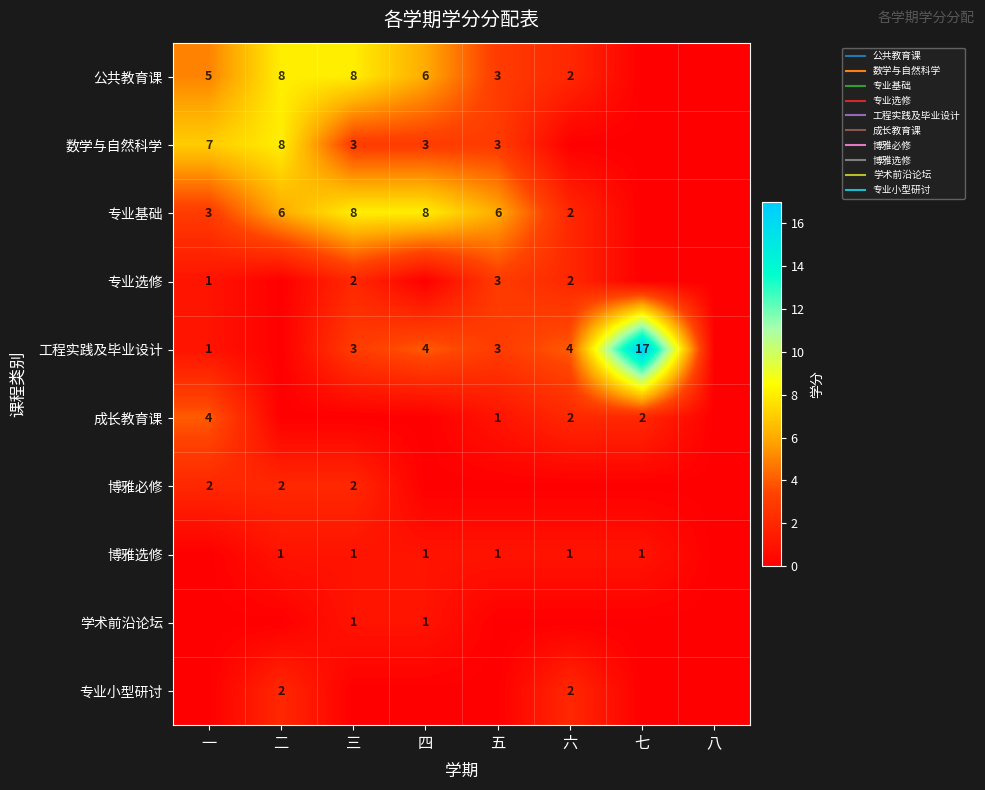

Which series changed the most between 三 and 六?

公共教育课